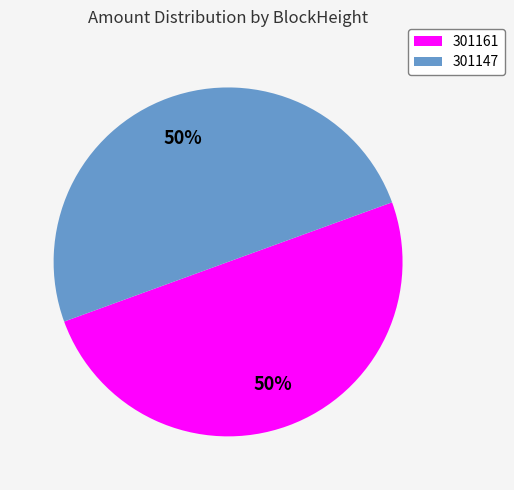

Do 301161 and 301147 together represent more than half of the pie?

Yes